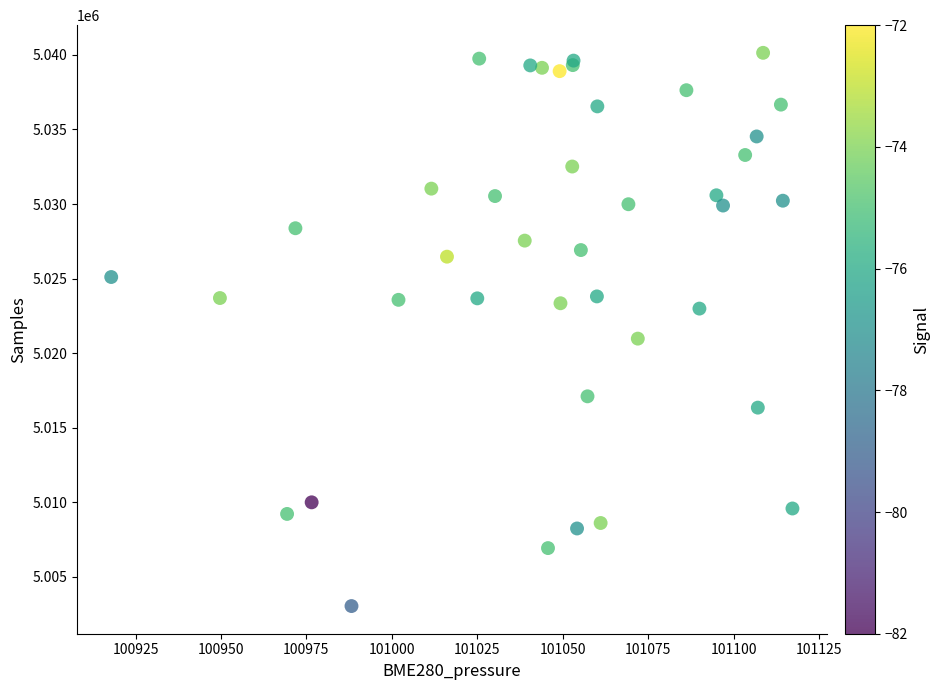

What Y value in the scatter plot is closest to 5021593?

5020978